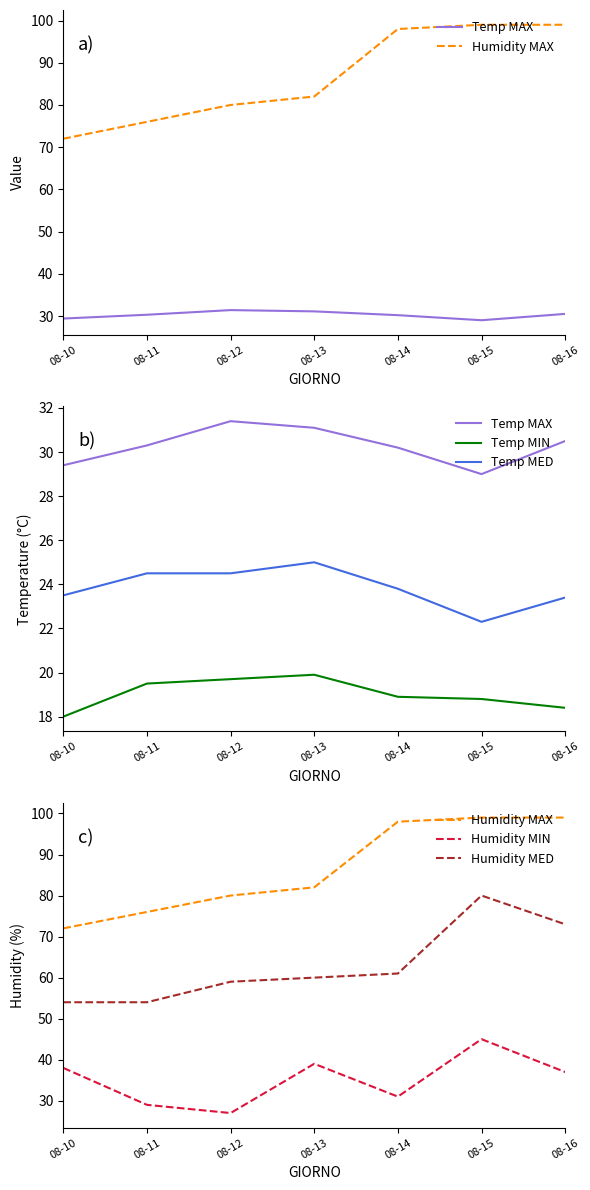

The value of Temp MED at 08-13 is 39.8. True or false?

False